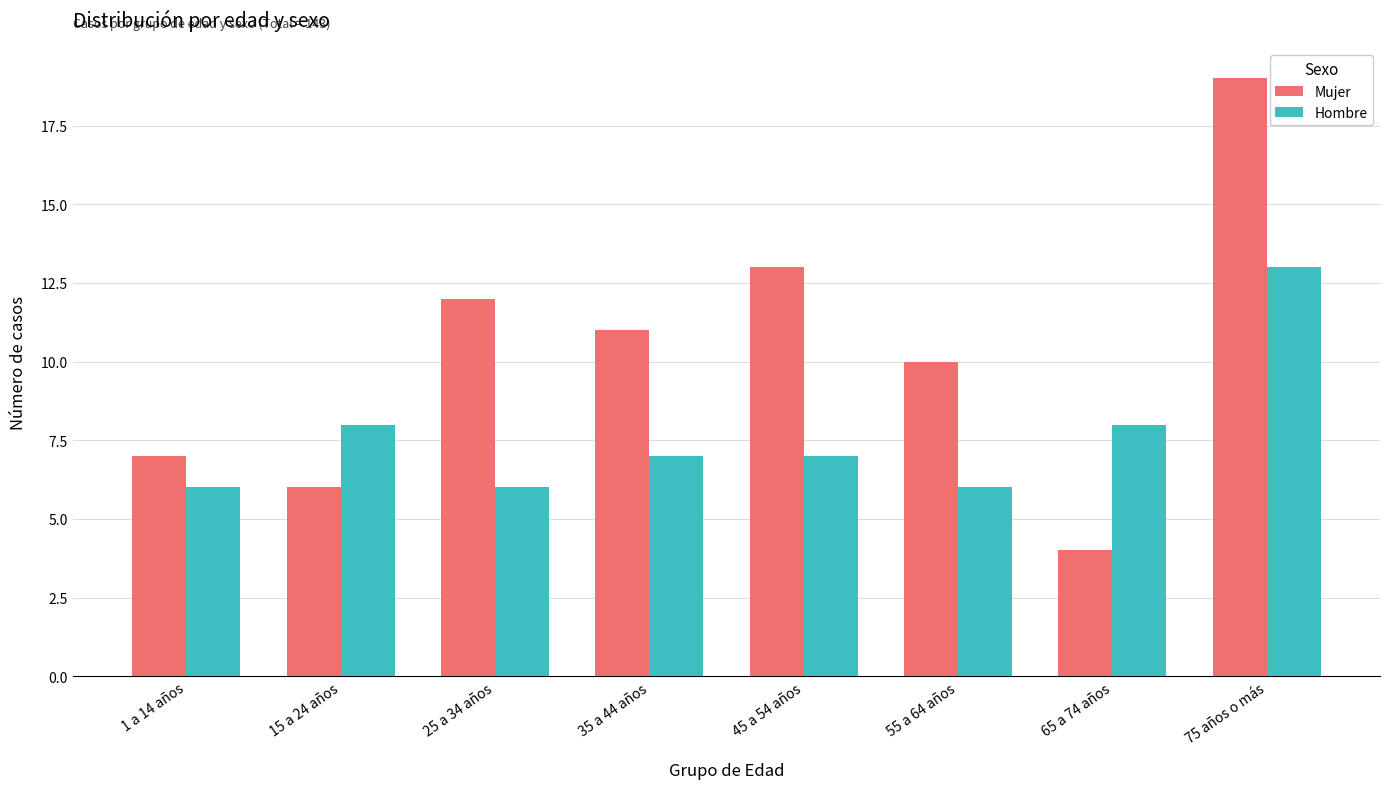

What is the difference between the maximum and minimum values in the Mujer series?

15